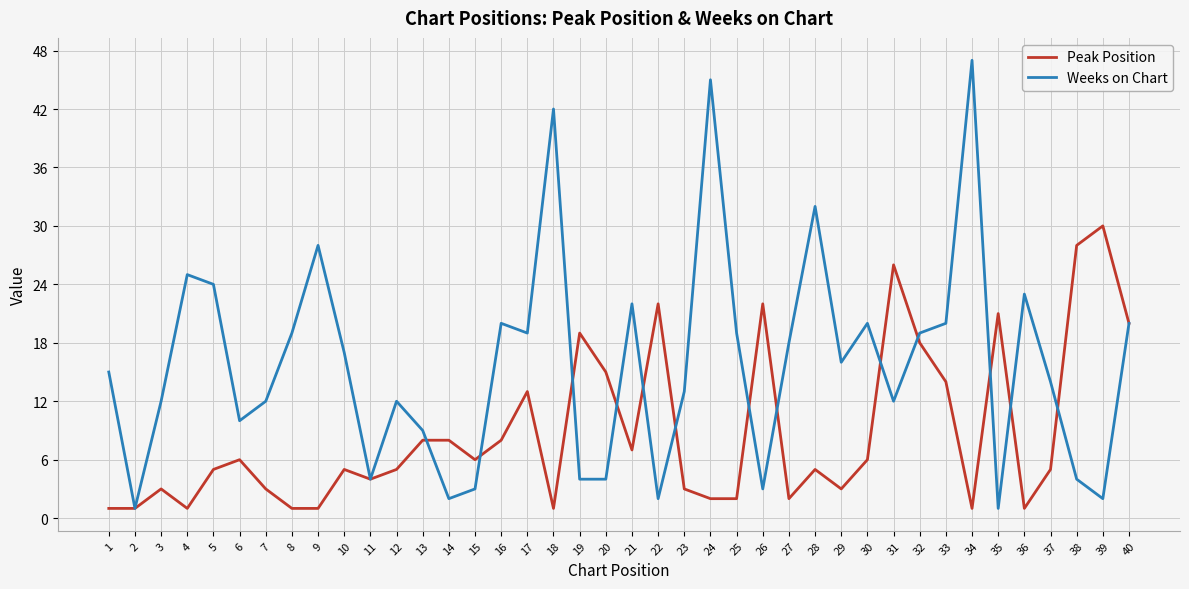

At which label does Weeks on Chart first exceed 16?

4